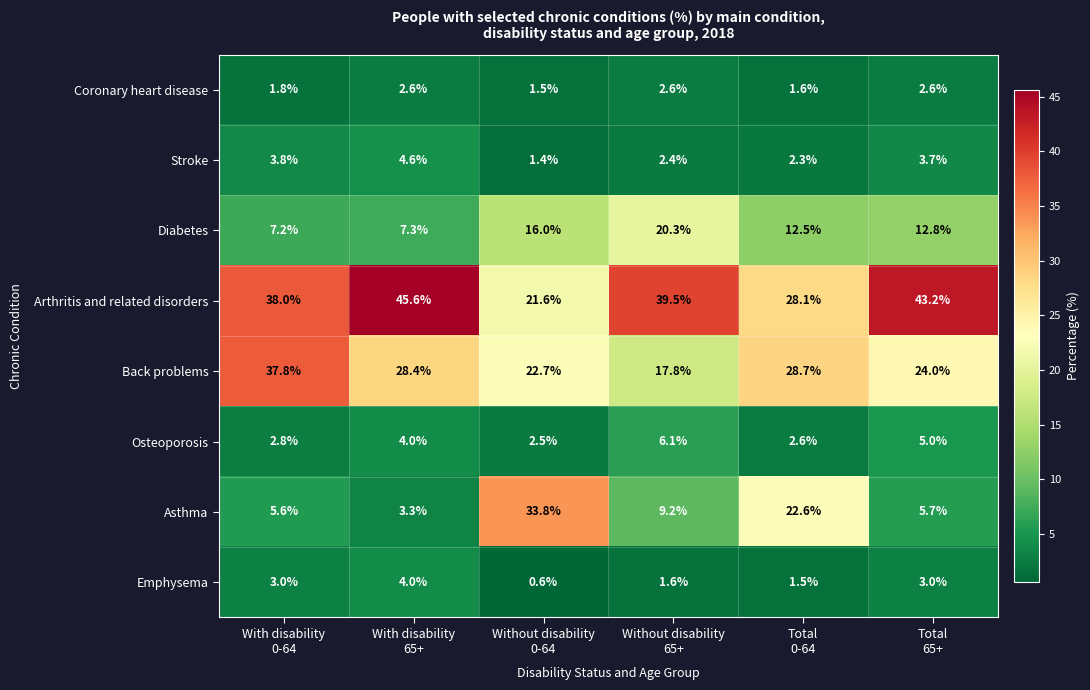

Which label corresponds to the largest value in the chart?

With disability
65+